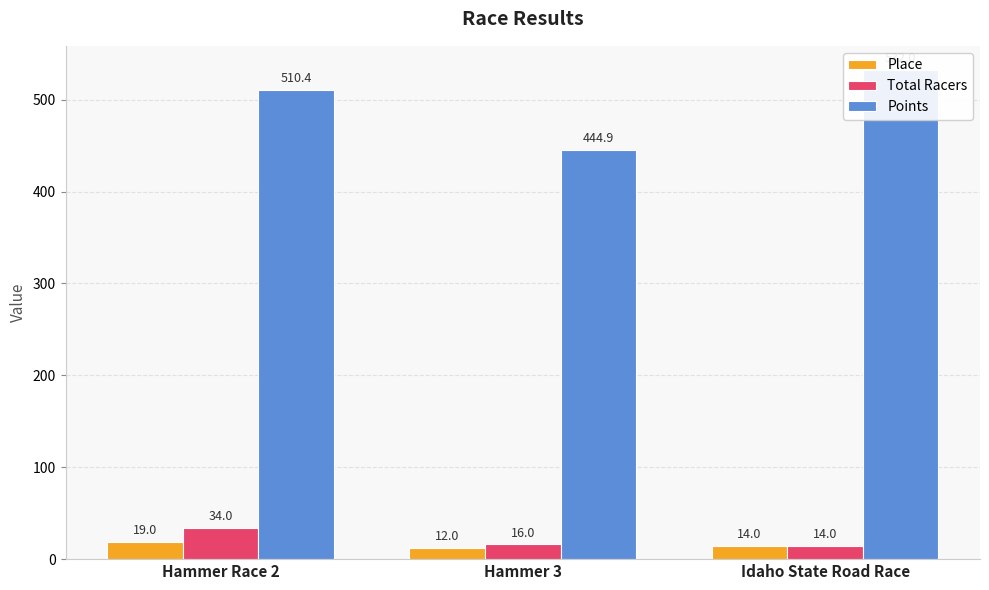

What is the sum of the Total Racers values at Idaho State Road Race and Hammer 3?

30.0